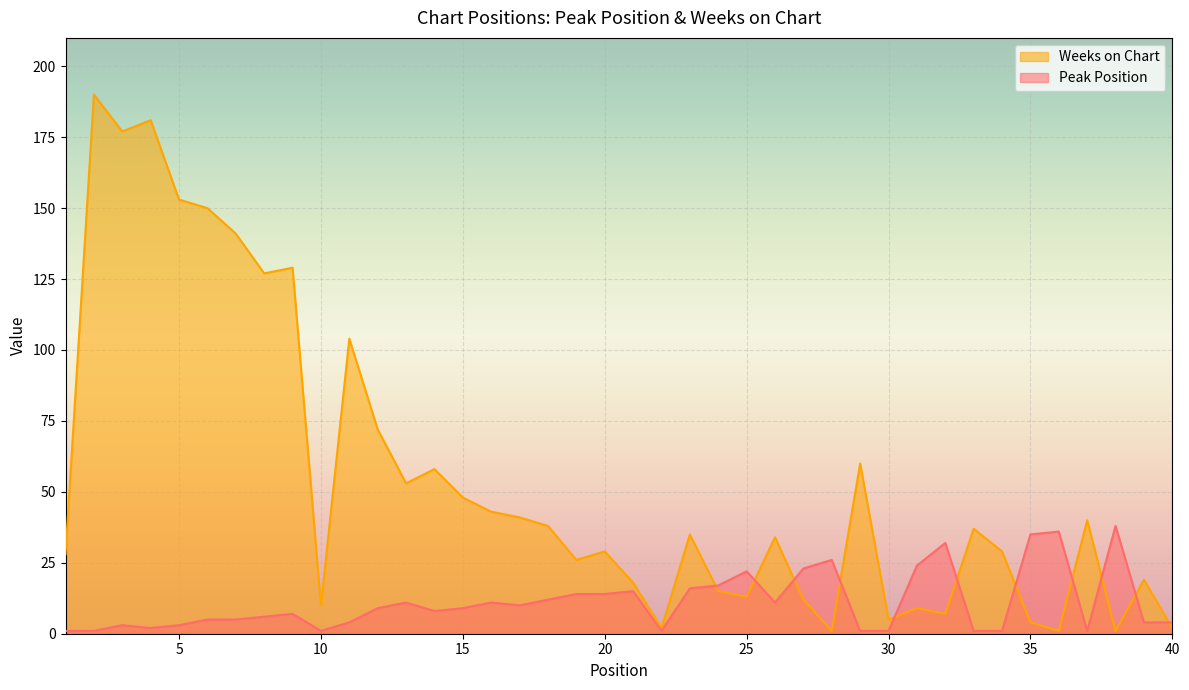

The Peak Position series shows 3 at 4. True or false?

False